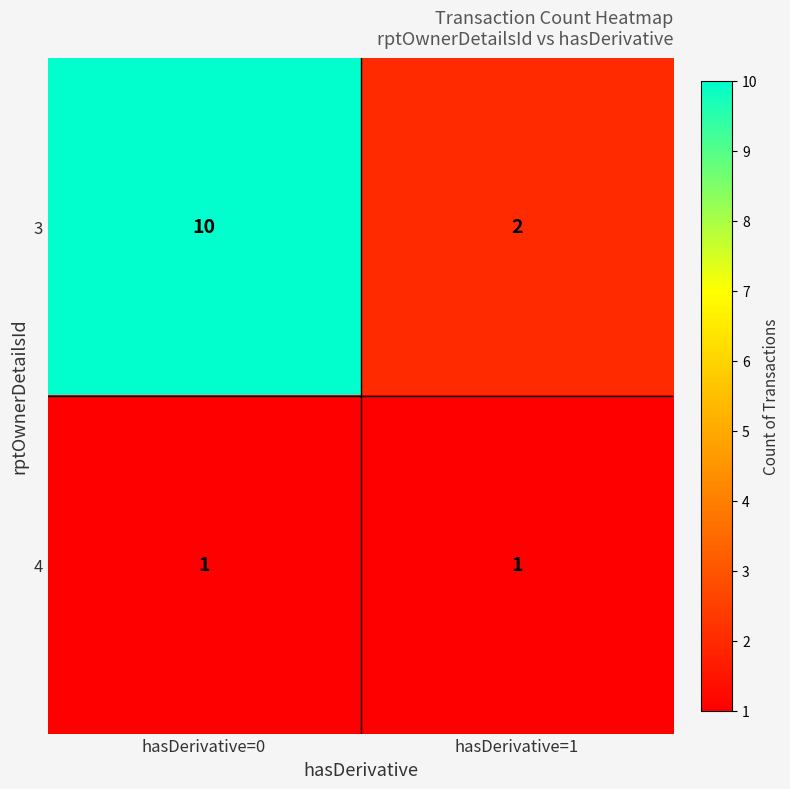

At hasDerivative=0, list the series in order from largest to smallest.

3, 4